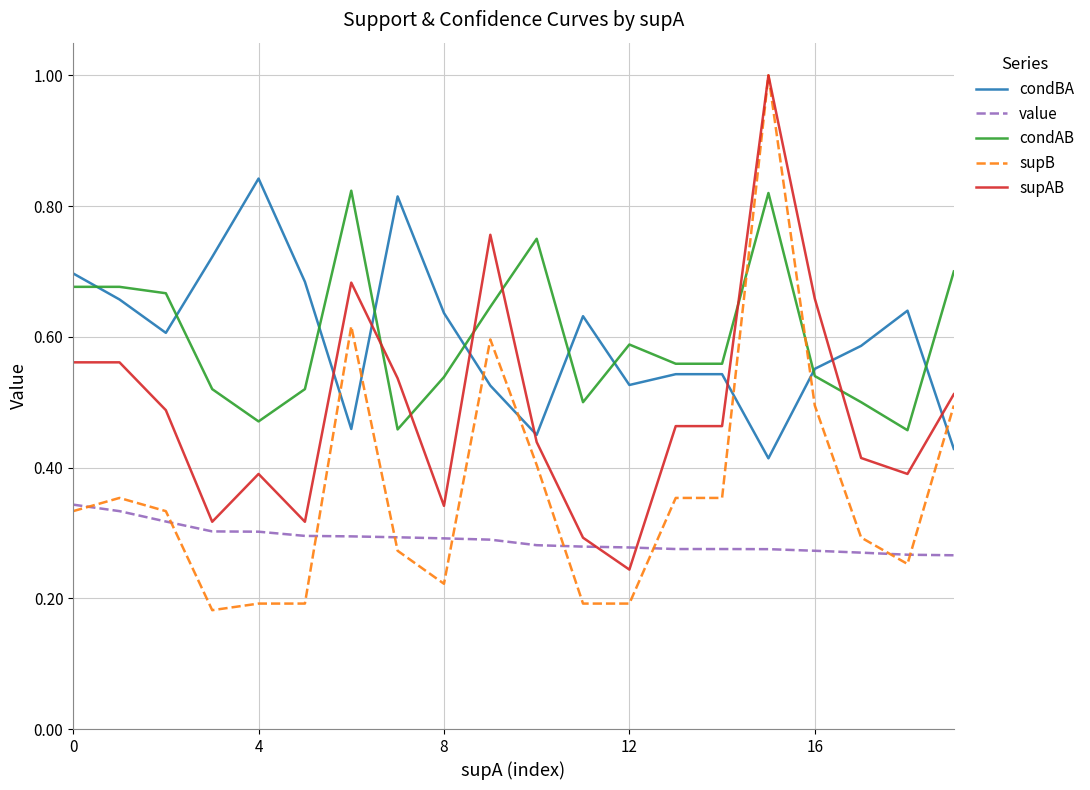

True or false: value and condAB cross at least once.

False